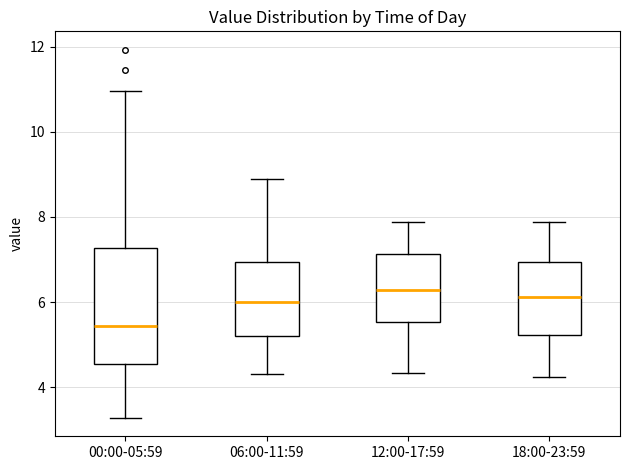

Comparing the boxes themselves (not the whiskers), which one is the tallest?

00:00-05:59